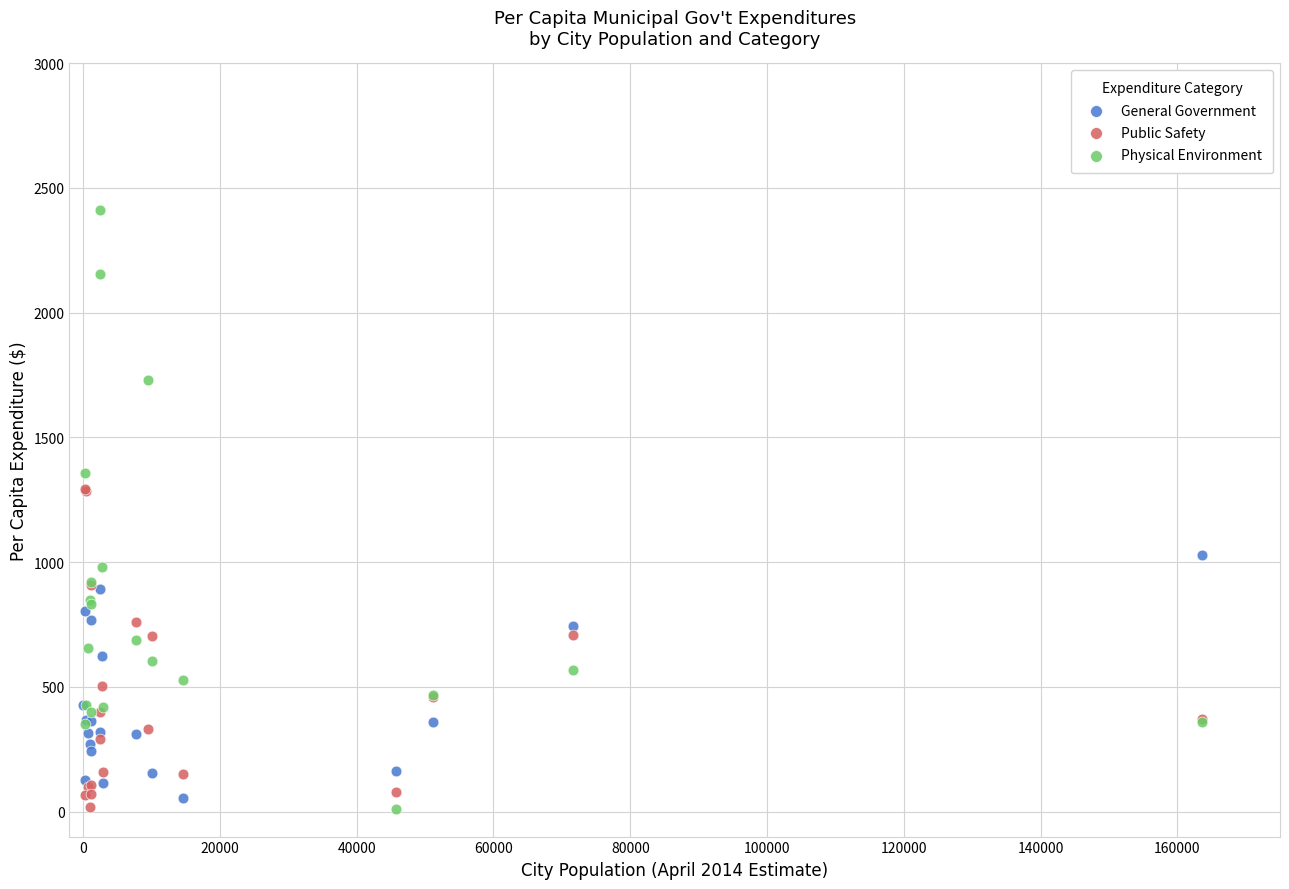

What are all the series names shown in the legend?

General Government, Public Safety, Physical Environment